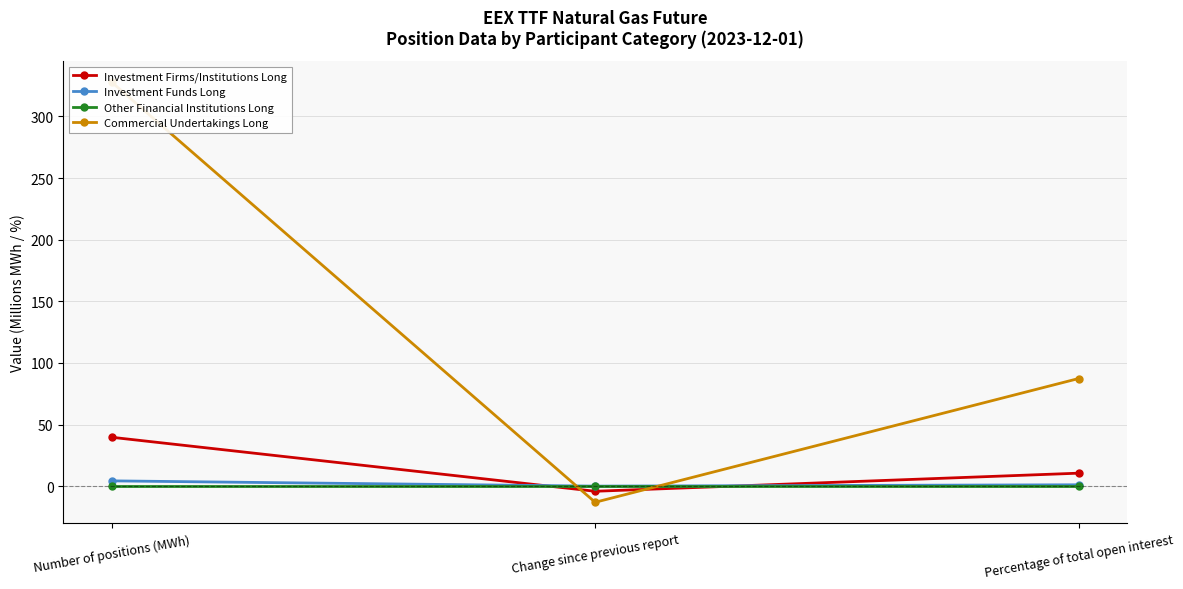

What position from the right is Percentage of total open interest?

1